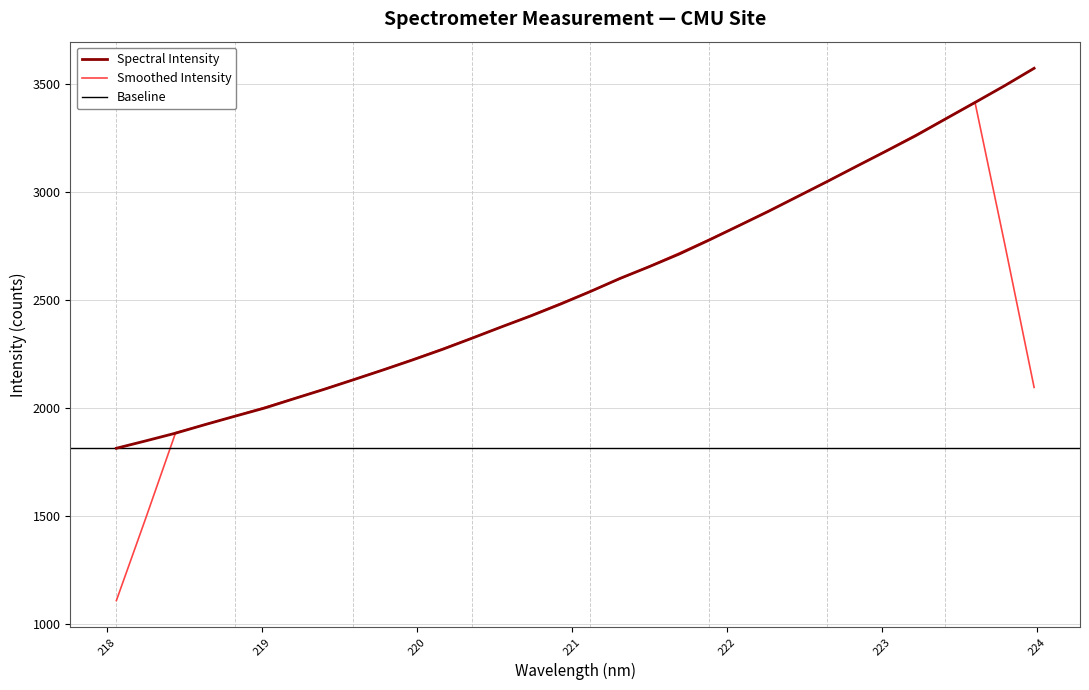

True or false: the data has more than 0 interior local peaks.

False